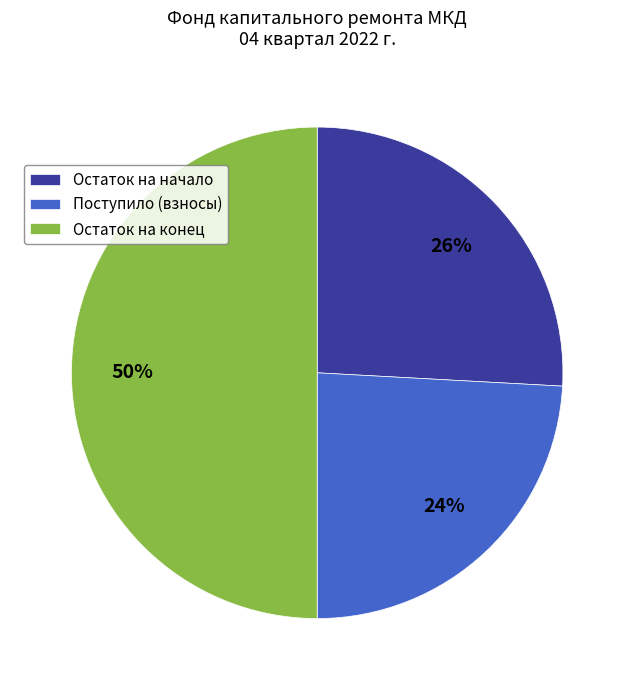

Rank the categories by value from lowest to highest.

Поступило (взносы), Остаток на начало, Остаток на конец